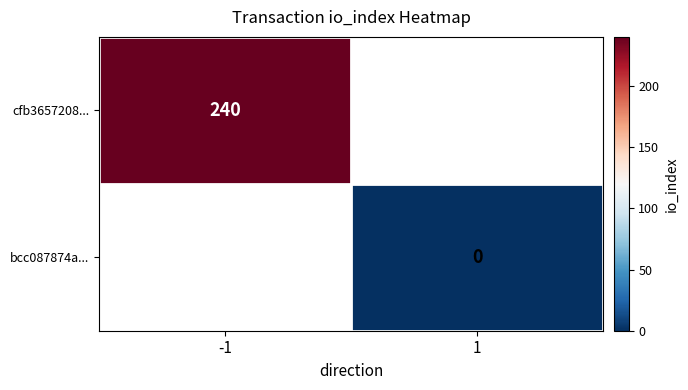

True or false: cfb3657208... has a value of 375 at -1.

False